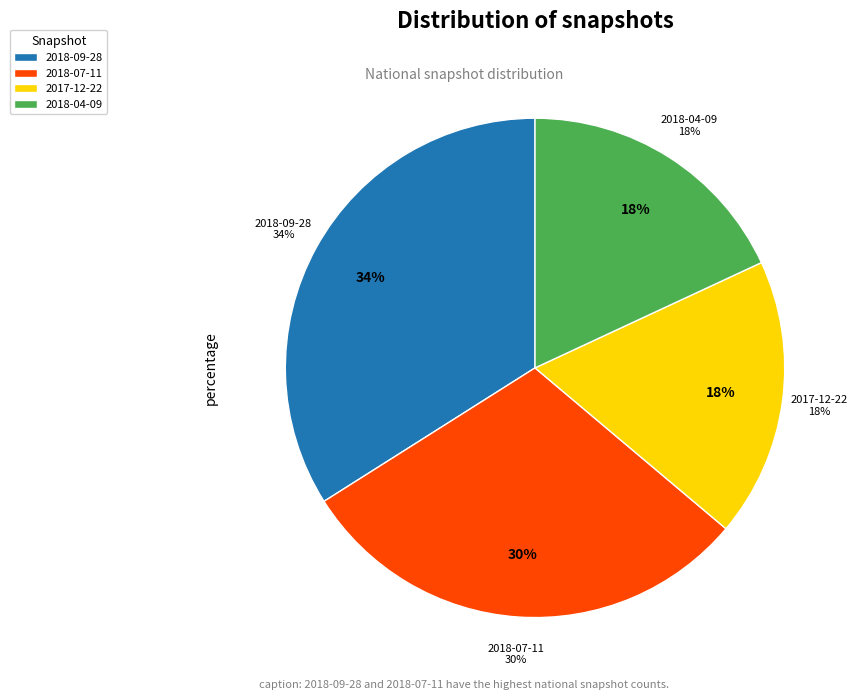

Is the sum of 2017-12-22 and 2018-04-09 greater than half?

No